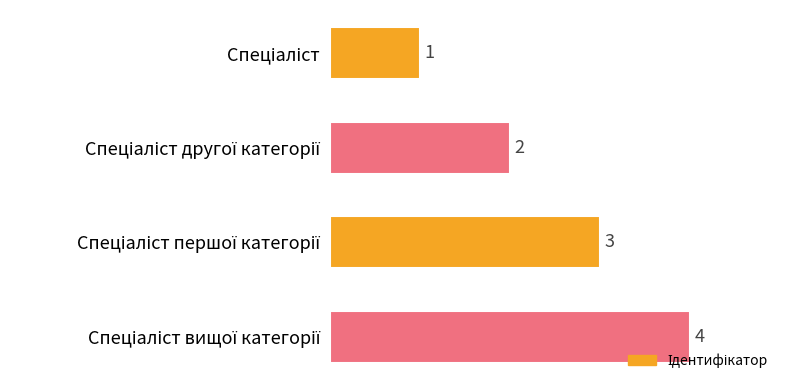

What is the sum of all values?

10